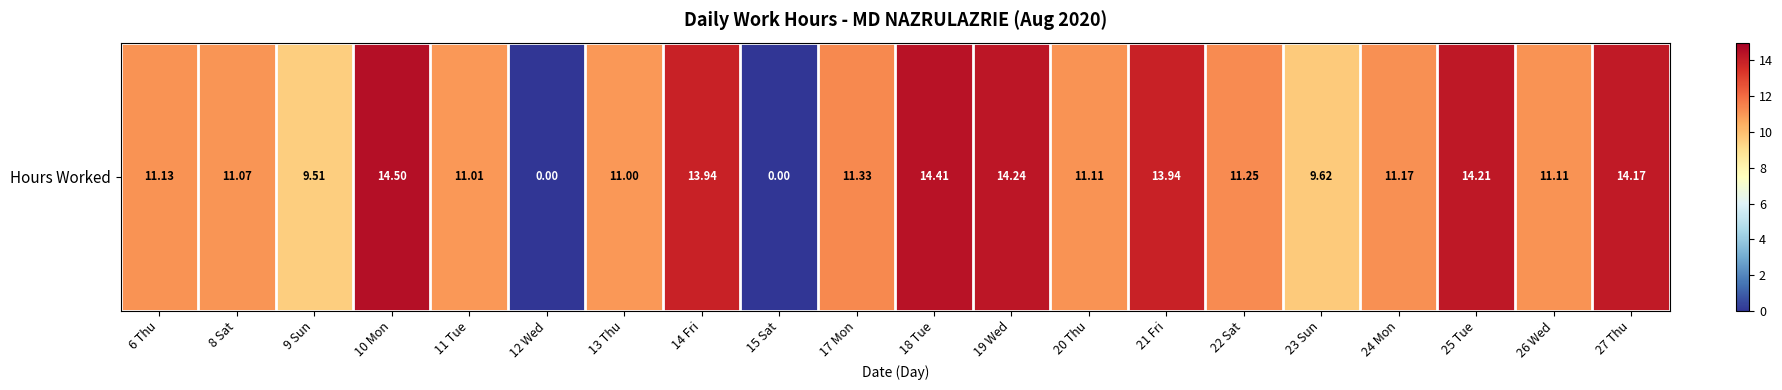

Reading left to right, transcribe all the data shown in this chart.

11.1	11.1	9.5	14.5	11.0	0.0	11.0	13.9	0.0	11.3	14.4	14.2	11.1	13.9	11.2	9.6	11.2	14.2	11.1	14.2